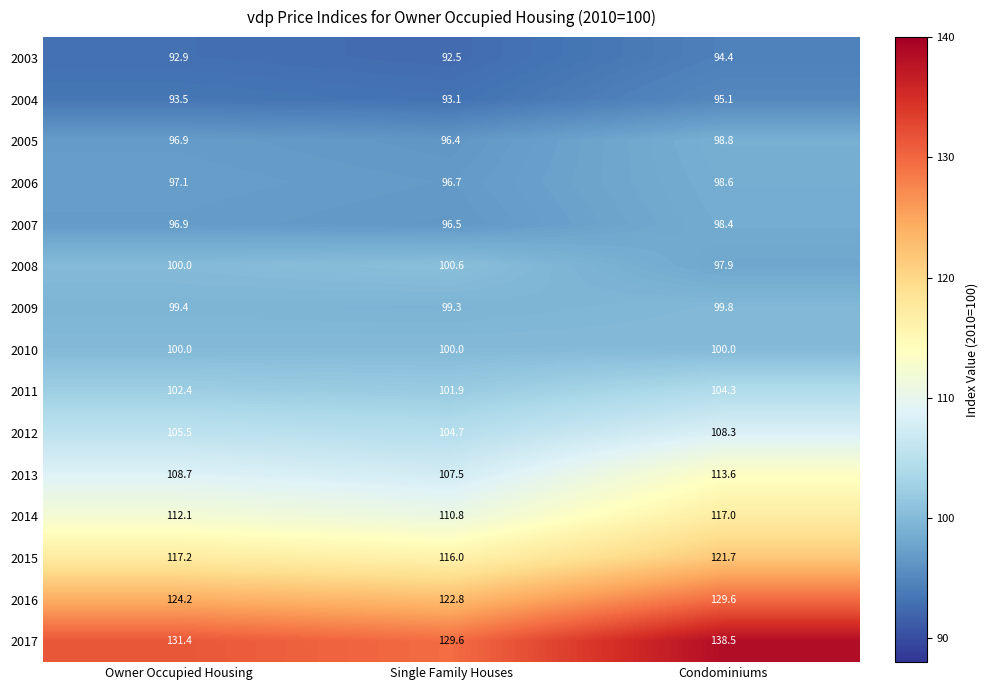

Is the value of 2003 at Single Family Houses greater than the value of 2007 at Condominiums?

No